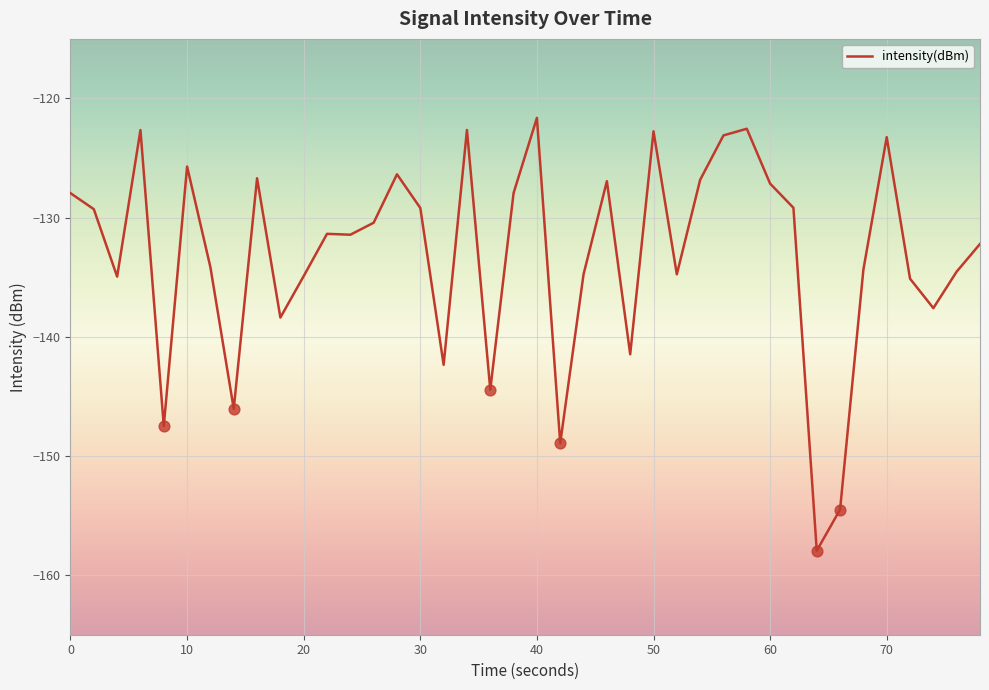

What is the difference between the maximum and minimum values?

36.3